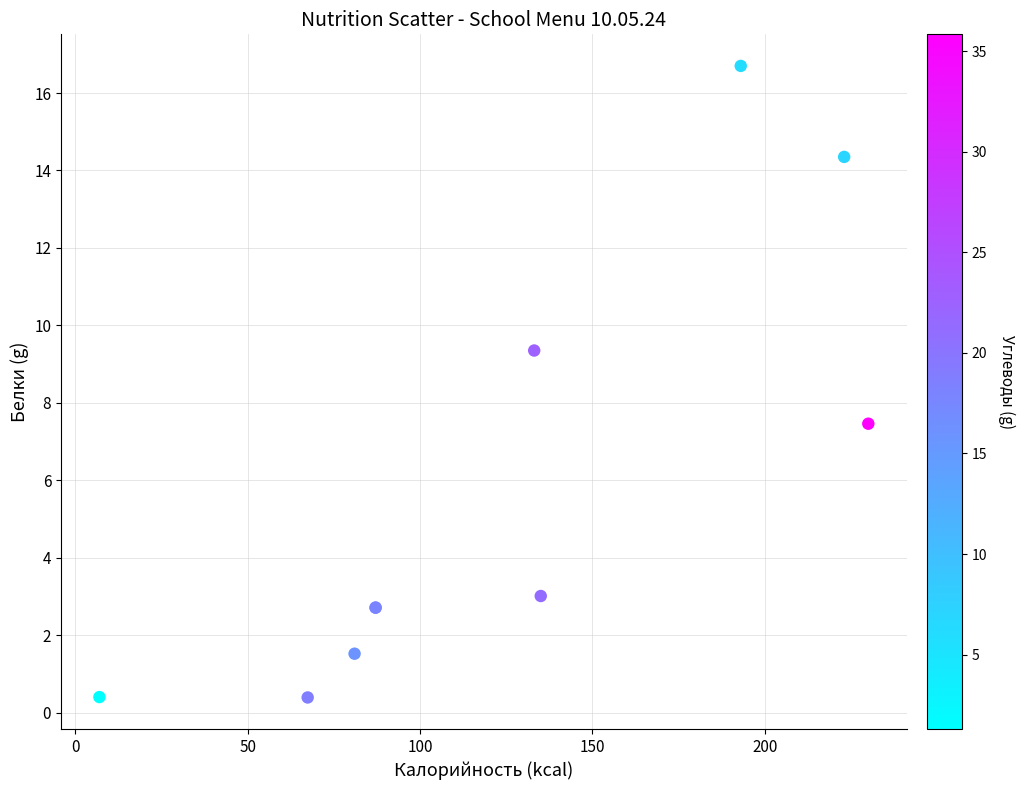

What Y value in the scatter plot is closest to 8?

7.5